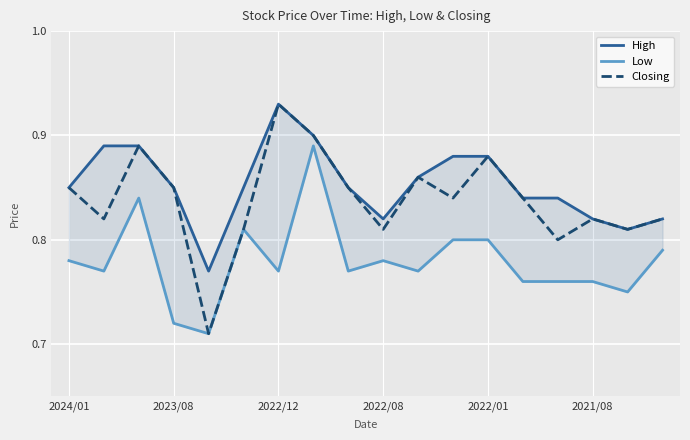

Is it true that Low equals 0.9 at 7?

True